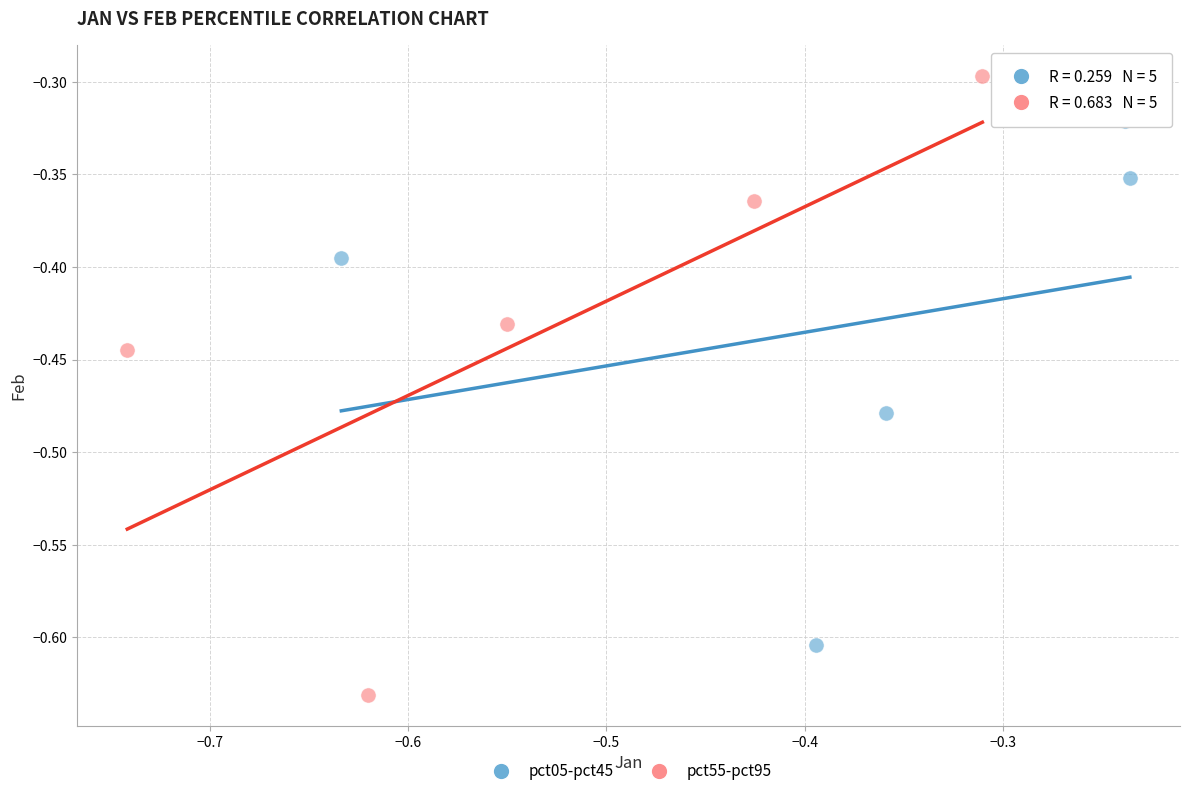

Which series has the widest spread of Y values?

pct55-pct95